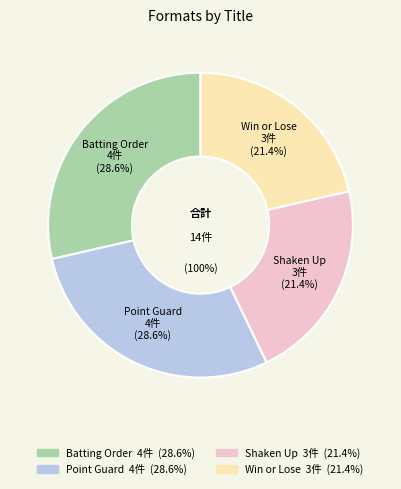

What is the smallest slice in the pie chart?

Shaken Up